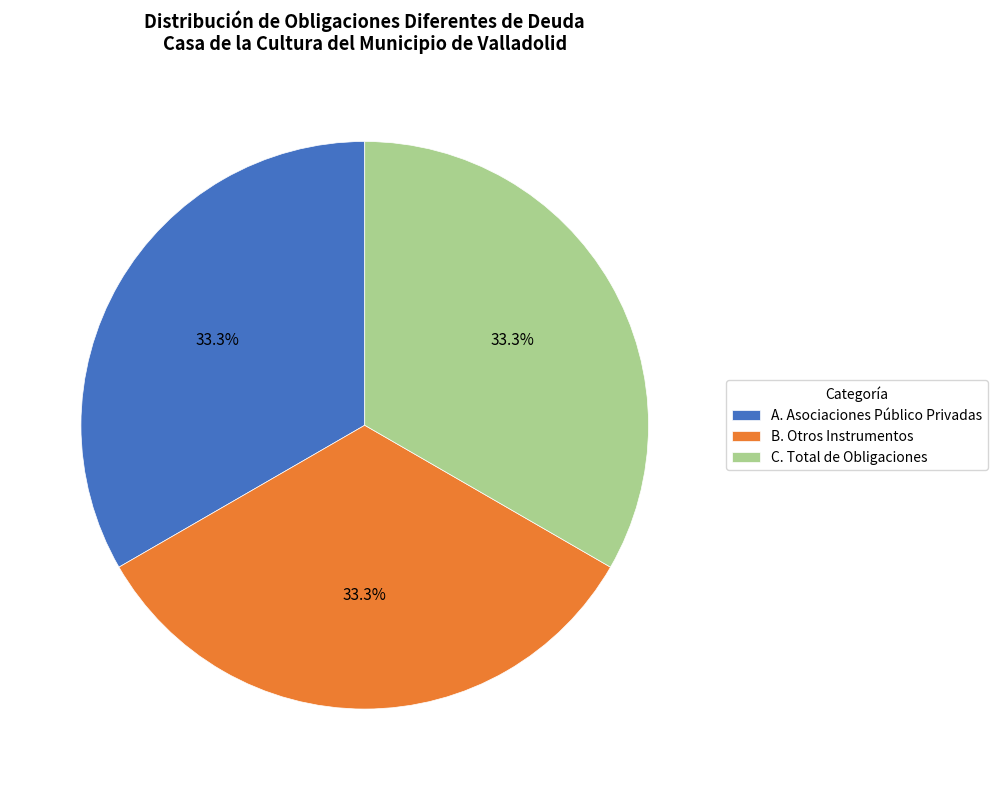

Count the number of slices in the pie.

3